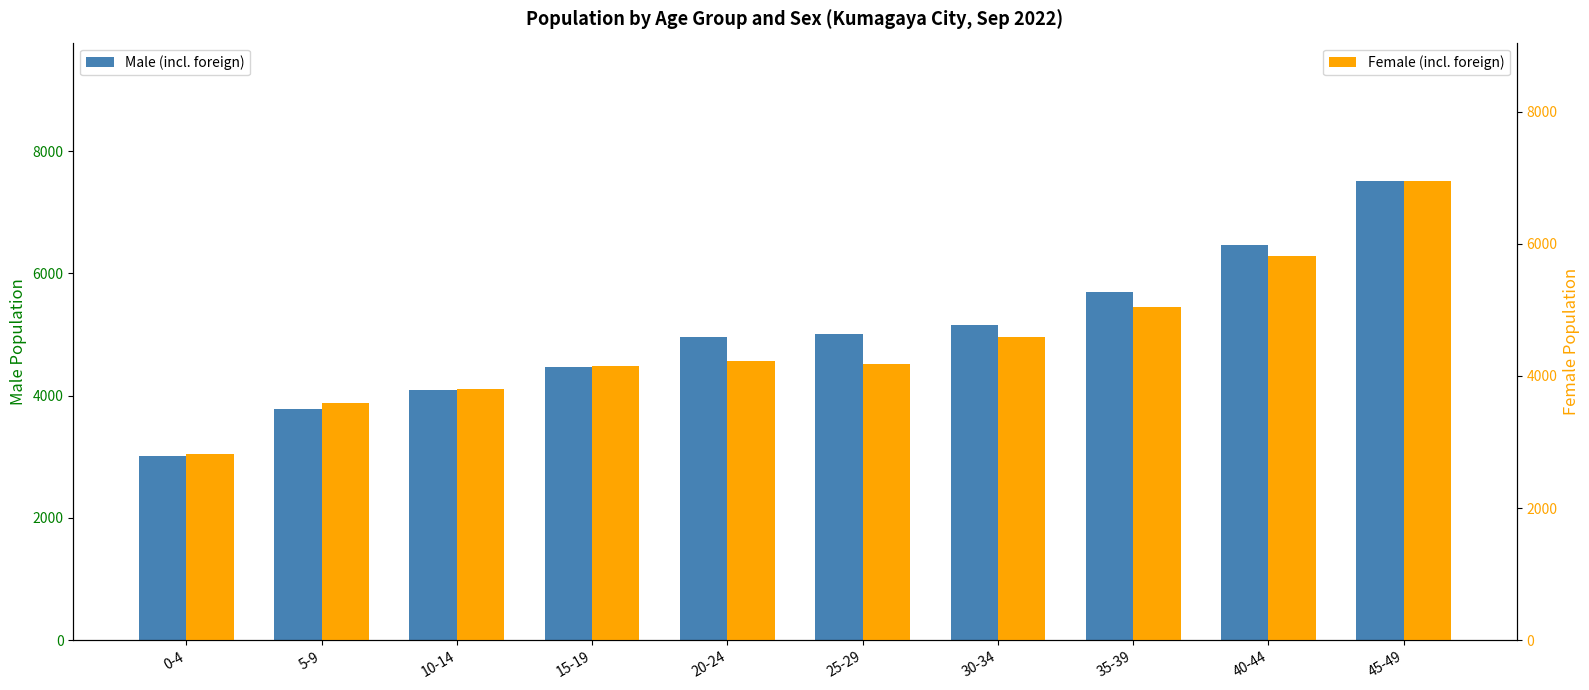

How many values in the Female (incl. foreign) series are below 4234?

5